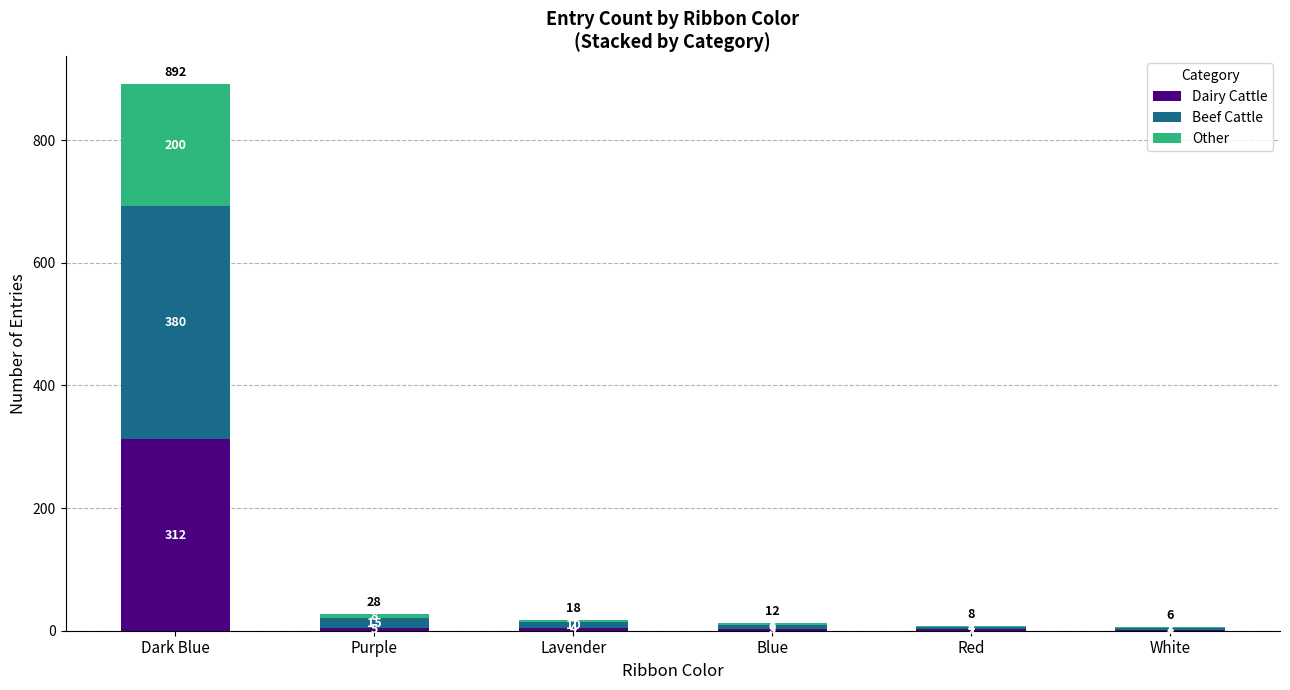

Reading right to left, list the values for the Dairy Cattle series.

White=1	Red=2	Blue=3	Lavender=4	Purple=5	Dark Blue=312